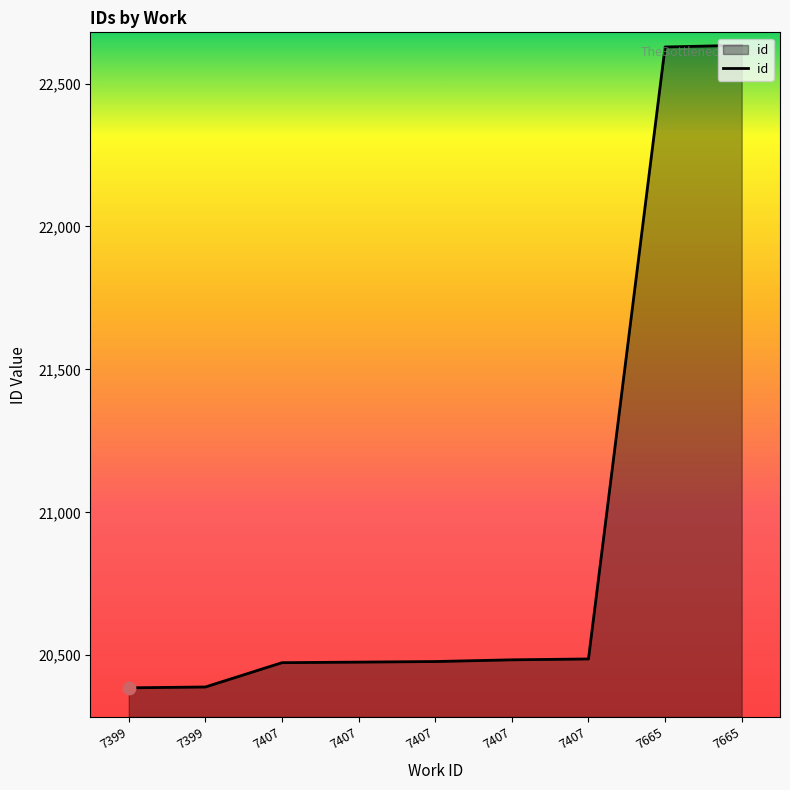

Which has a higher value, 7407 or 7399?

7407